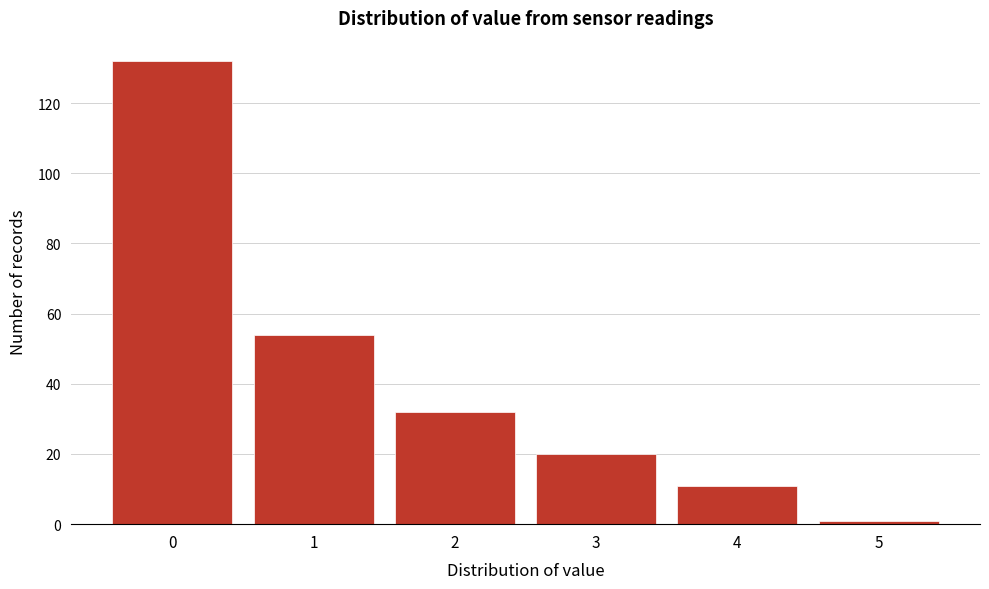

Reading right to left, transcribe all the data shown in this chart.

1	11	20	32	54	132